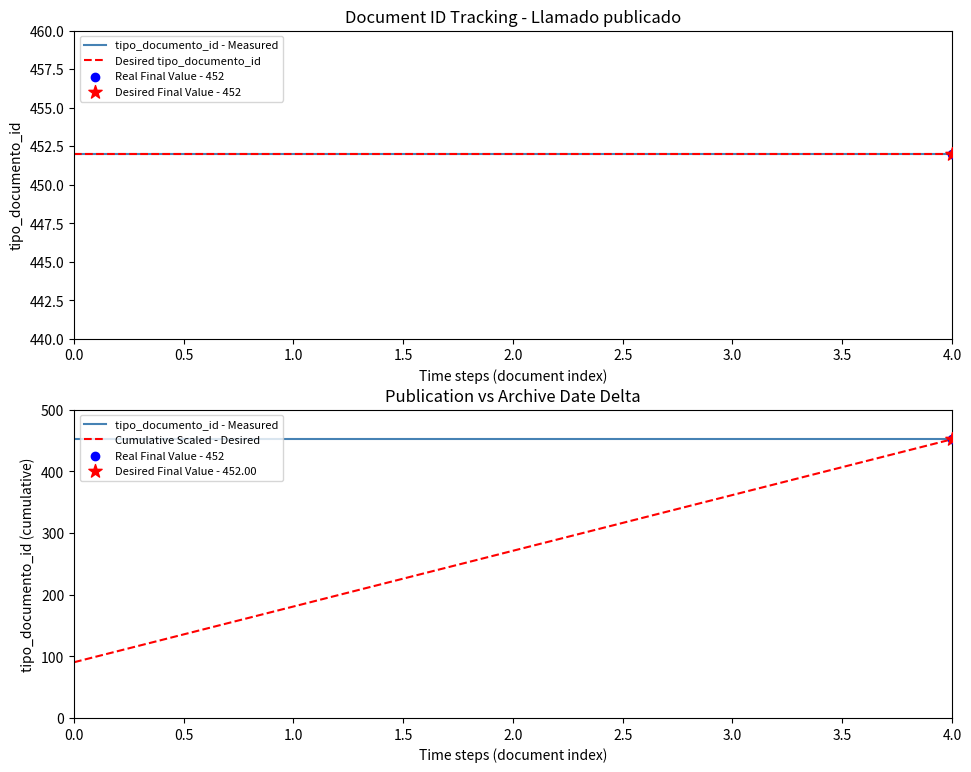

Which series contains the lowest Y value?

Cumulative Scaled - Desired